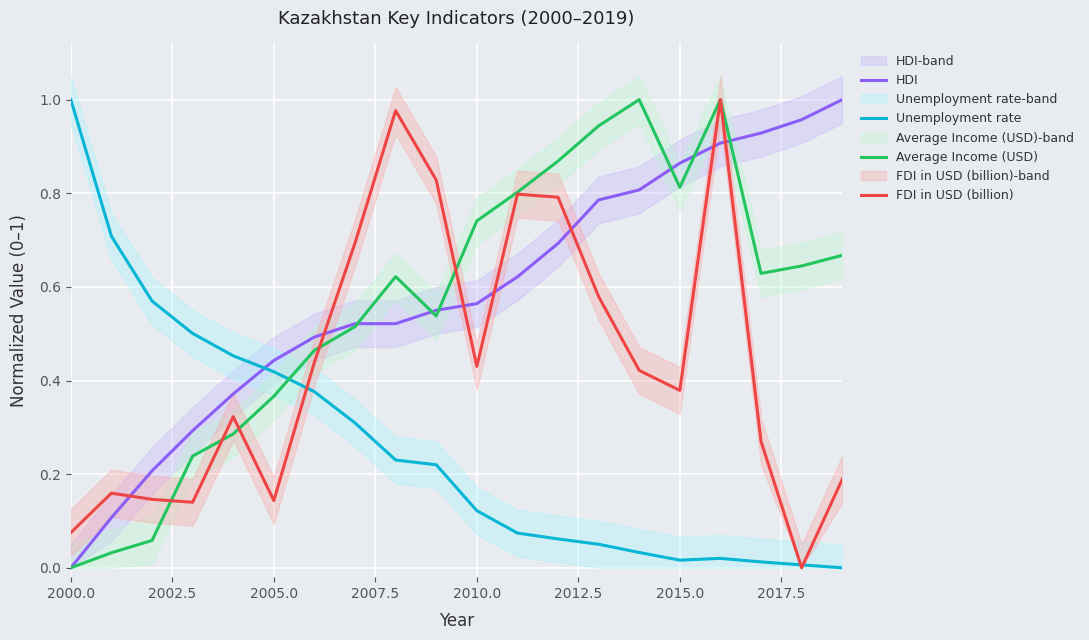

Reading left to right, extract all data points from this chart.

HDI: 0.0	0.1	0.2	0.3	0.4	0.4	0.5	0.5	0.5	0.6	0.6	0.6	0.7	0.8	0.8	0.9	0.9	0.9	1.0	1.0
Unemployment rate: 1.0	0.7	0.6	0.5	0.5	0.4	0.4	0.3	0.2	0.2	0.1	0.1	0.1	0.1	0.0	0.0	0.0	0.0	0.0	0.0
Average Income (USD): 0.0	0.0	0.1	0.2	0.3	0.4	0.5	0.5	0.6	0.5	0.7	0.8	0.9	0.9	1.0	0.8	1.0	0.6	0.6	0.7
FDI in USD (billion): 0.1	0.2	0.1	0.1	0.3	0.1	0.4	0.7	1.0	0.8	0.4	0.8	0.8	0.6	0.4	0.4	1.0	0.3	0.0	0.2